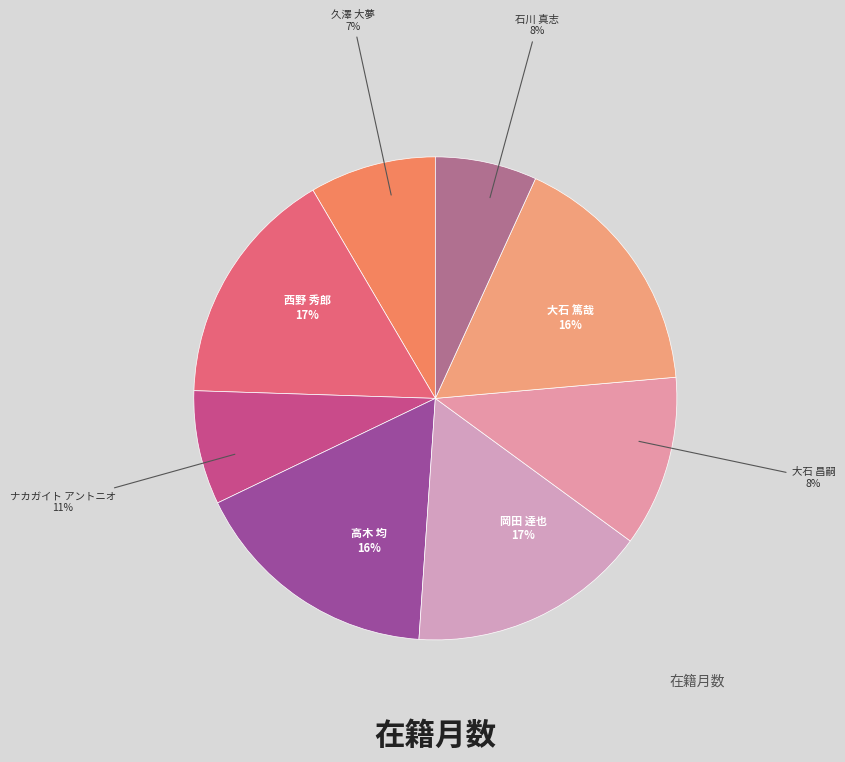

Do 久澤 大夢 and 高木 均 together represent more than half of the pie?

No